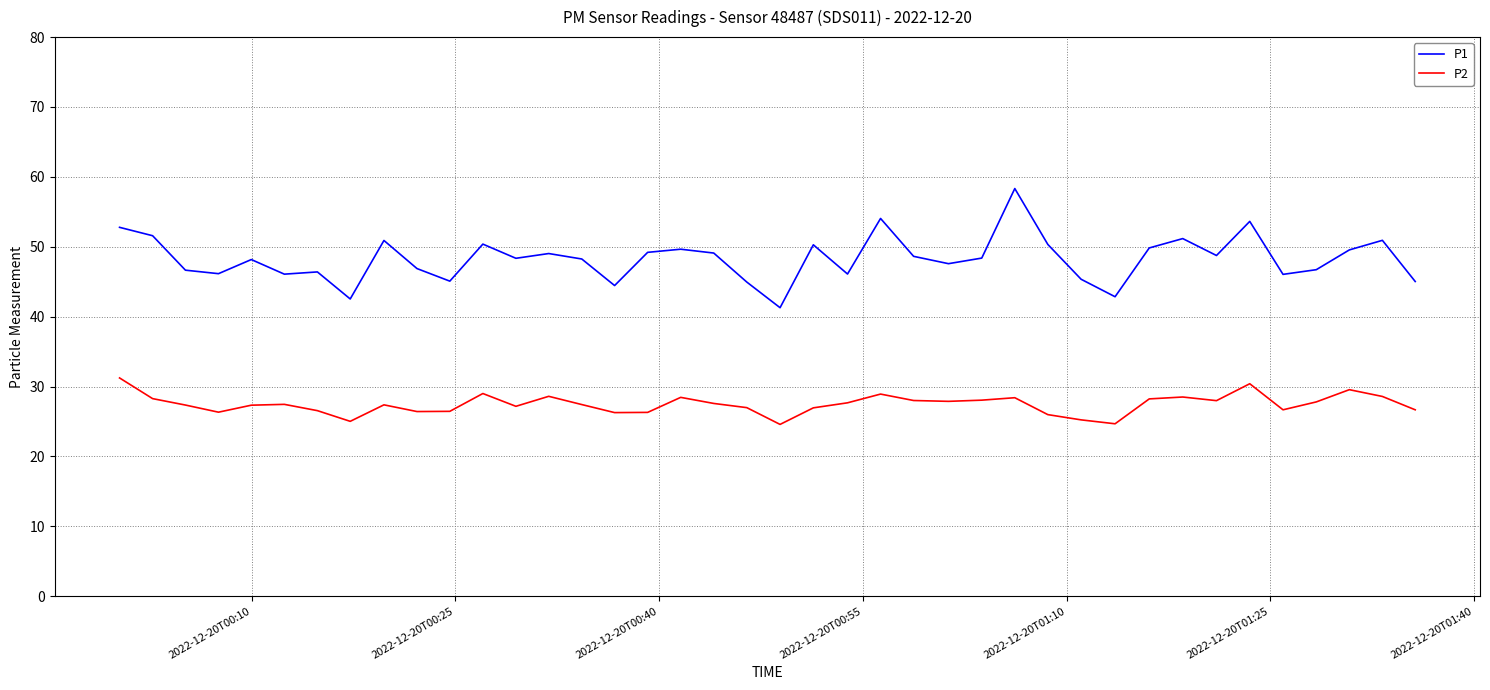

What is the difference between the maximum and second lowest values in the P2 series?

6.6